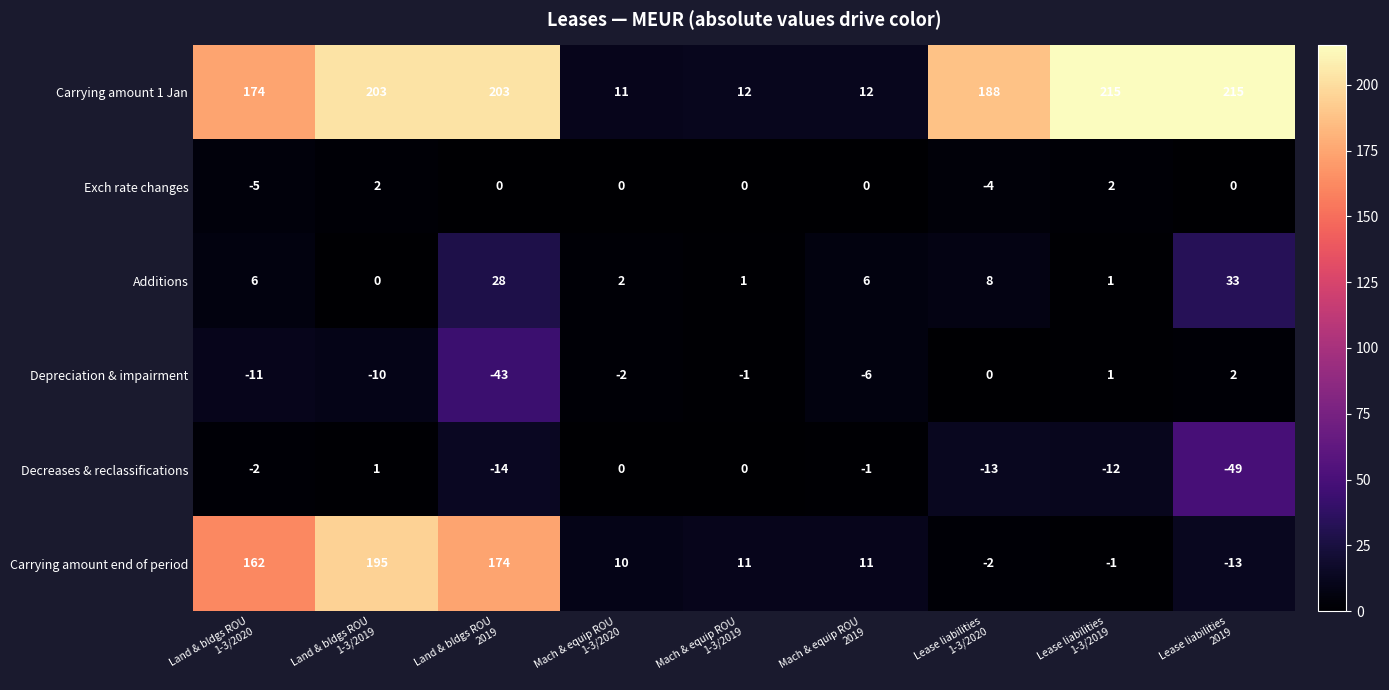

Between Lease liabilities
1-3/2019 and Lease liabilities
2019, which series saw the biggest shift?

Decreases & reclassifications